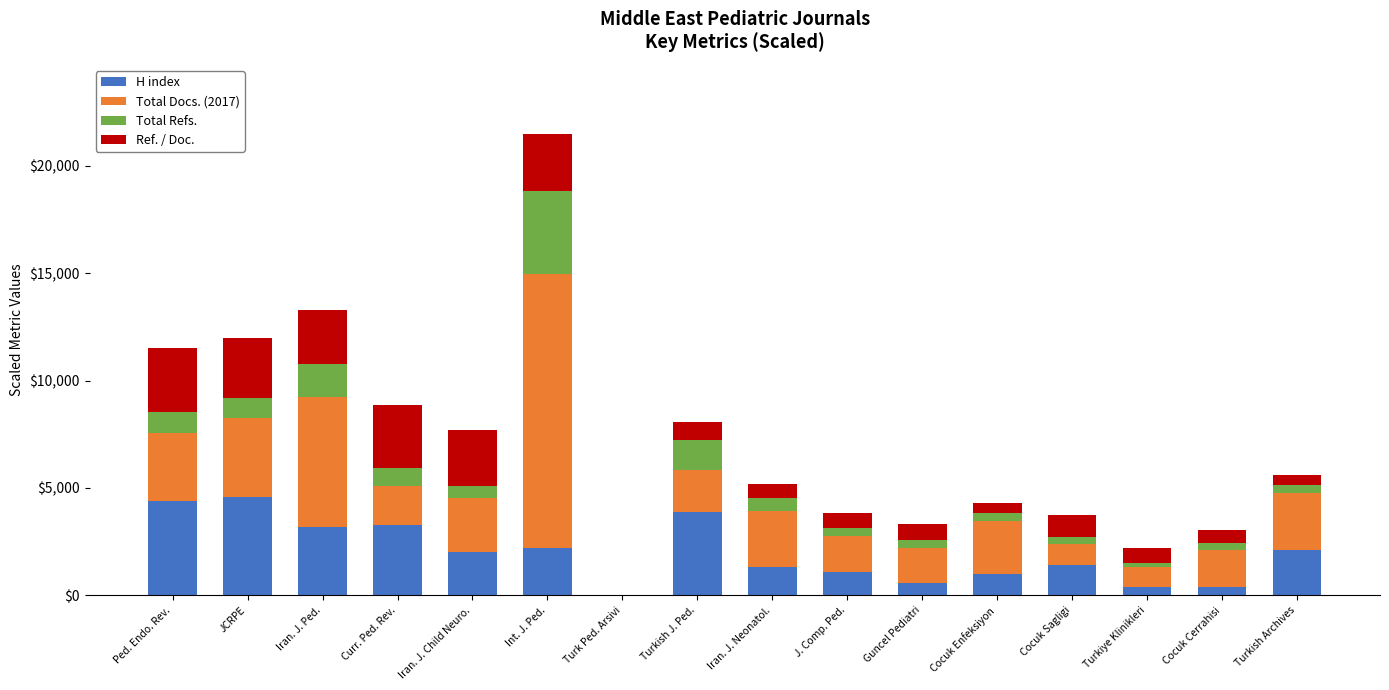

What is the total value across all series at Iran. J. Neonatol.?

5205.0